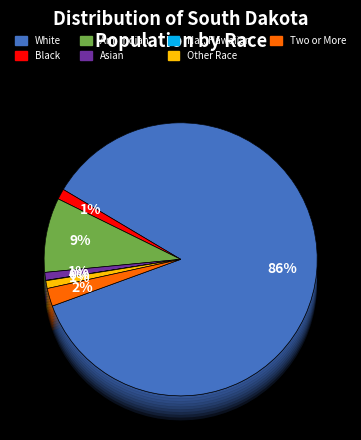

Combined, what portion of the pie is American Indian and Alaska Native and Two or More Races?

10.9%